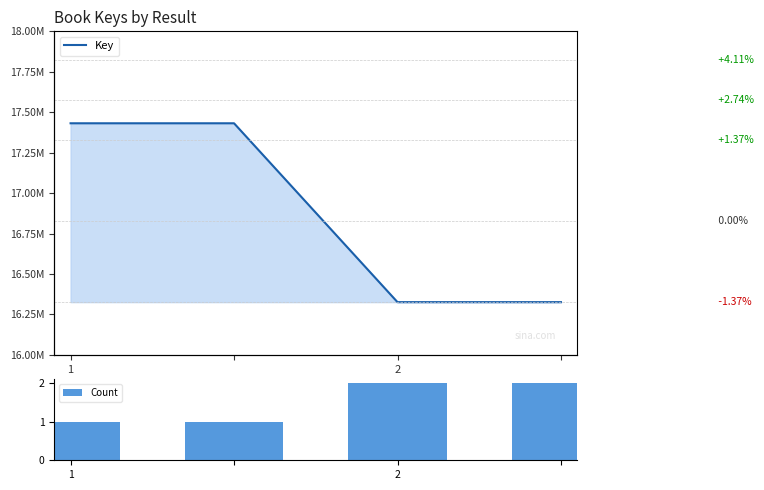

The Key series shows 16325818 at 3. True or false?

True